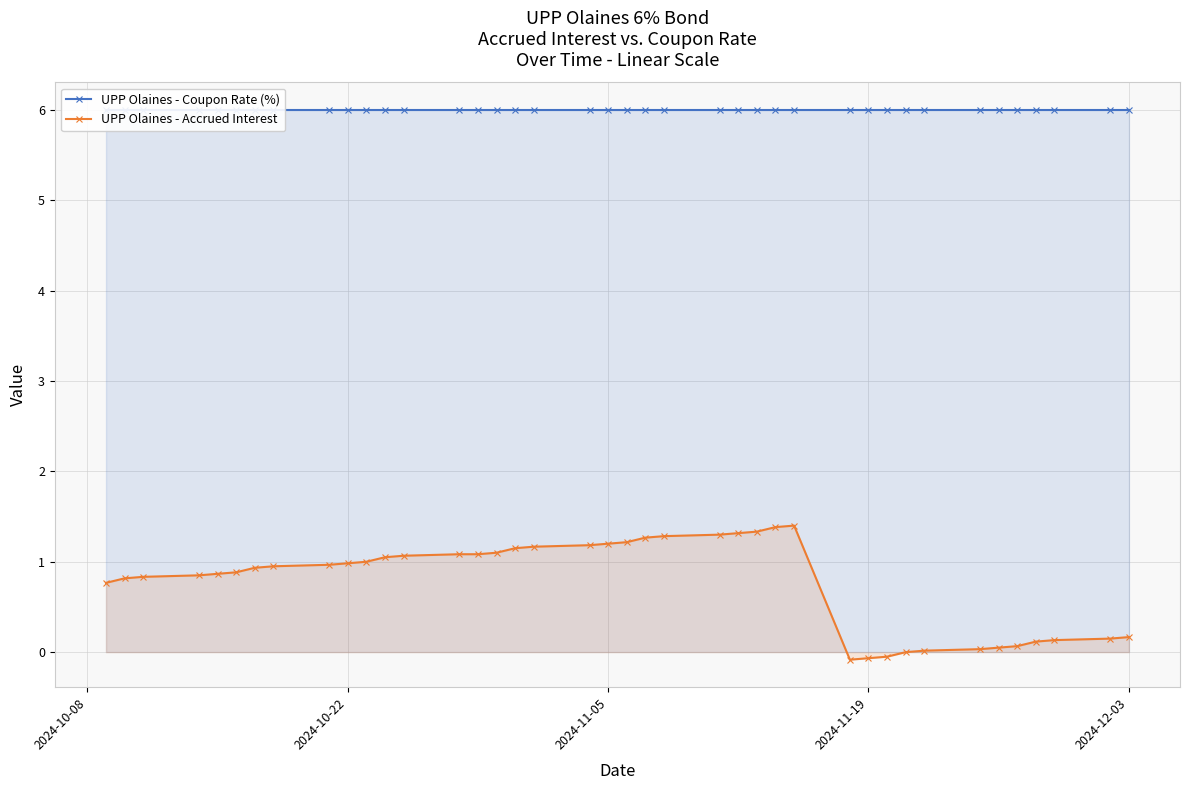

True or false: UPP Olaines - Accrued Interest has more than 0 interior local peaks.

True